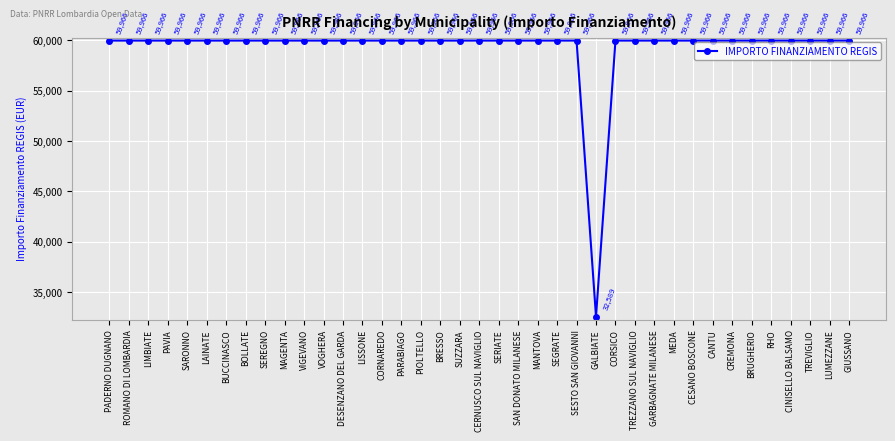

Reading left to right, list all the values displayed in this chart.

PADERNO DUGNANO=59966	ROMANO DI LOMBARDIA=59966	LIMBIATE=59966	PAVIA=59966	SARONNO=59966	LAINATE=59966	BUCCINASCO=59966	BOLLATE=59966	SEREGNO=59966	MAGENTA=59966	VIGEVANO=59966	VOGHERA=59966	DESENZANO DEL GARDA=59966	LISSONE=59966	CORNAREDO=59966	PARABIAGO=59966	PIOLTELLO=59966	BRESSO=59966	SUZZARA=59966	CERNUSCO SUL NAVIGLIO=59966	SERIATE=59966	SAN DONATO MILANESE=59966	MANTOVA=59966	SEGRATE=59966	SESTO SAN GIOVANNI=59966	GALBIATE=32589	CORSICO=59966	TREZZANO SUL NAVIGLIO=59966	GARBAGNATE MILANESE=59966	MEDA=59966	CESANO BOSCONE=59966	CANTU=59966	CREMONA=59966	BRUGHERIO=59966	RHO=59966	CINISELLO BALSAMO=59966	TREVIGLIO=59966	LUMEZZANE=59966	GIUSSANO=59966